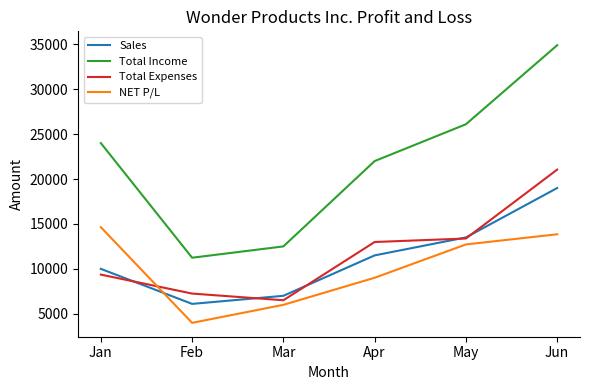

What is the difference between the Total Expenses values at Jan and Mar?

2855